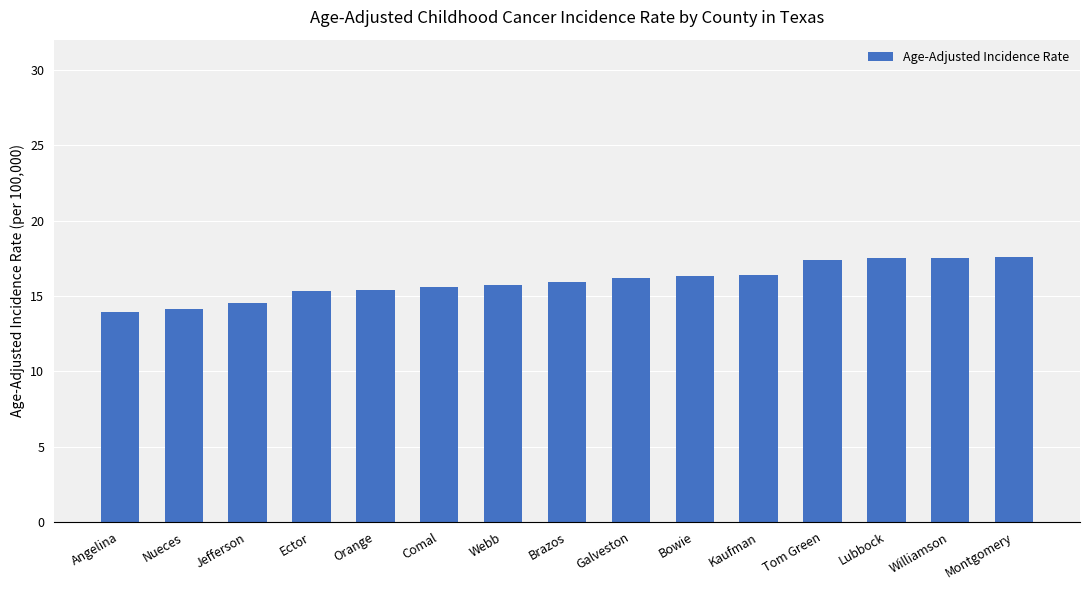

Are the bars horizontal?

No